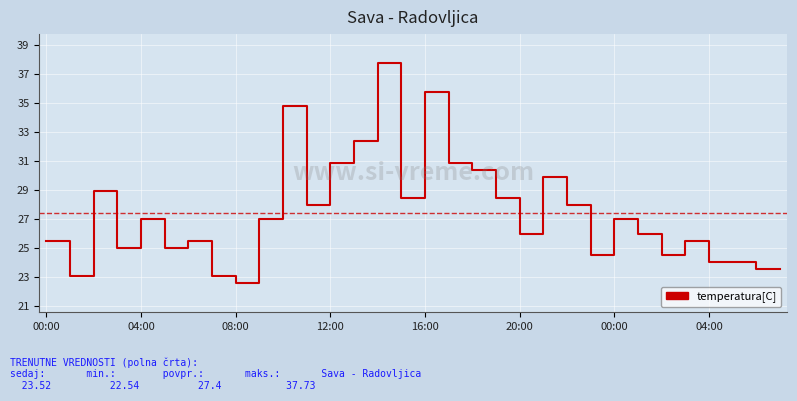

What is the smallest value displayed?

22.5